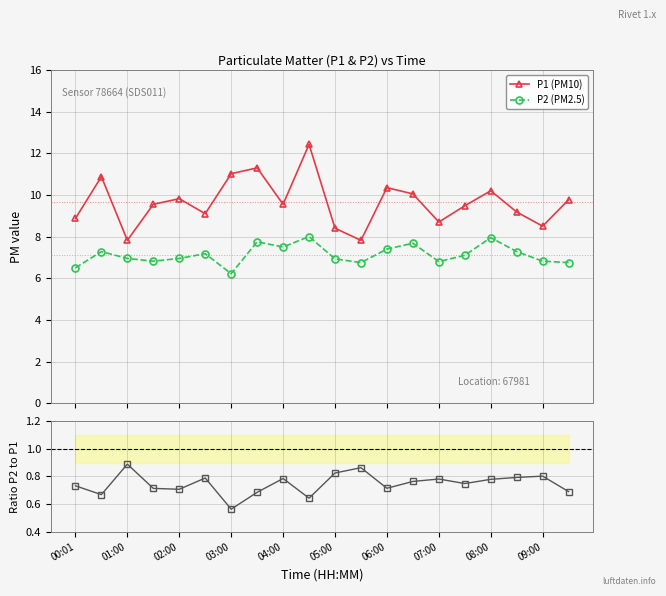

What is the value of the P1 (PM10) point at the 17th from the left?

10.2